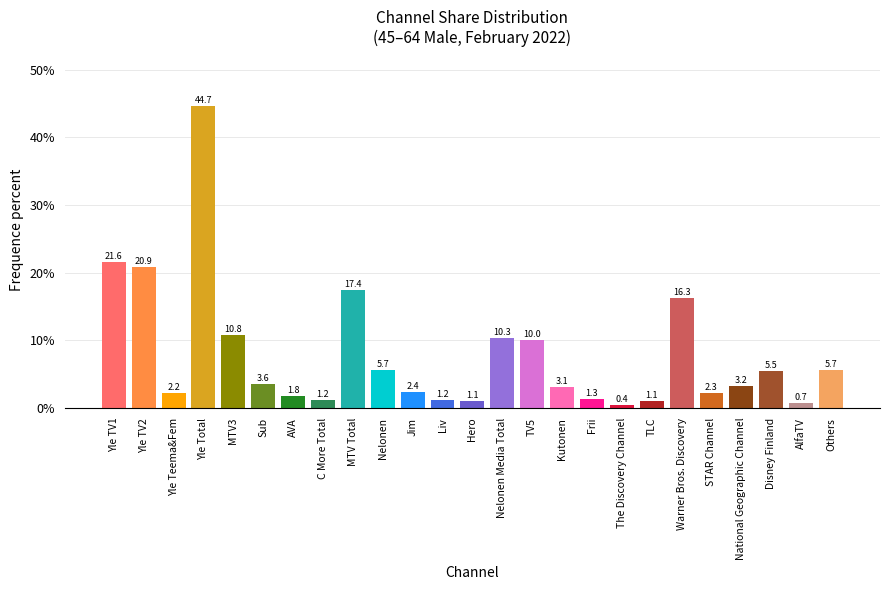

Reading left to right, what are all the values shown in this chart?

21.6	20.9	2.2	44.7	10.8	3.6	1.8	1.2	17.4	5.7	2.4	1.2	1.1	10.3	10.0	3.1	1.3	0.4	1.1	16.3	2.3	3.2	5.5	0.7	5.7